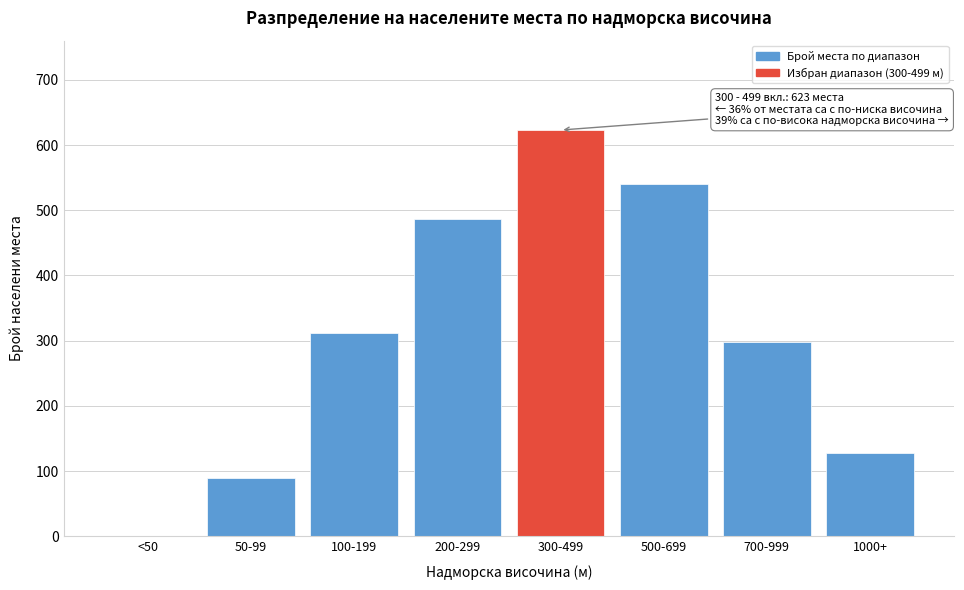

Reading left to right, extract all data points from this chart.

<50=0	50-99=89	100-199=312	200-299=487	300-499=623	500-699=541	700-999=298	1000+=127